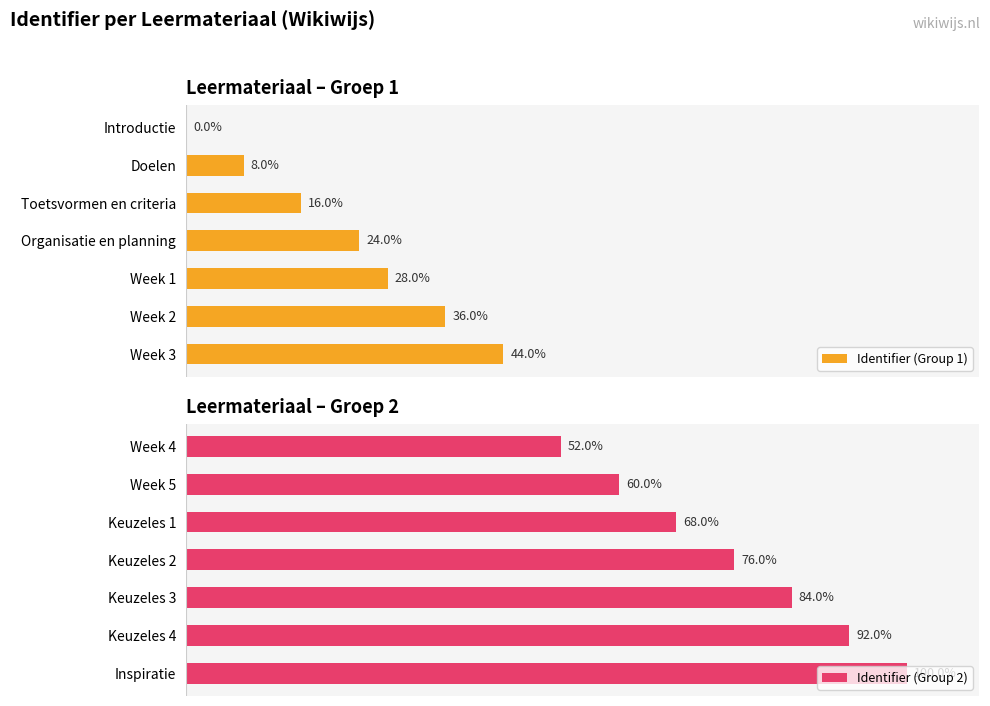

Rank the categories by Identifier (Group 2) value from lowest to highest.

Week 4, Week 5, Keuzeles 1, Keuzeles 2, Keuzeles 3, Keuzeles 4, Inspiratie